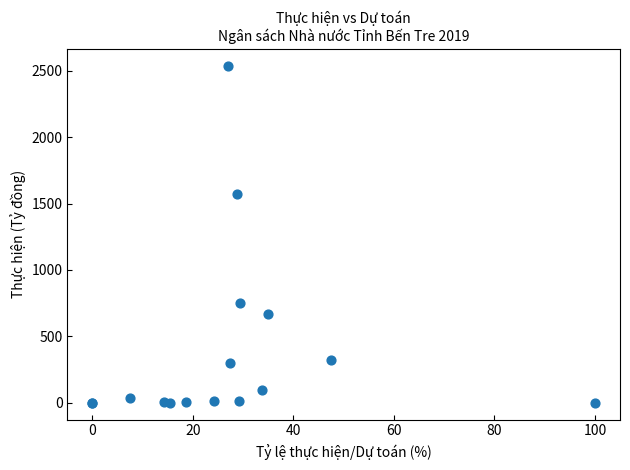

What Y value in the scatter plot is closest to 1268?

1571.0